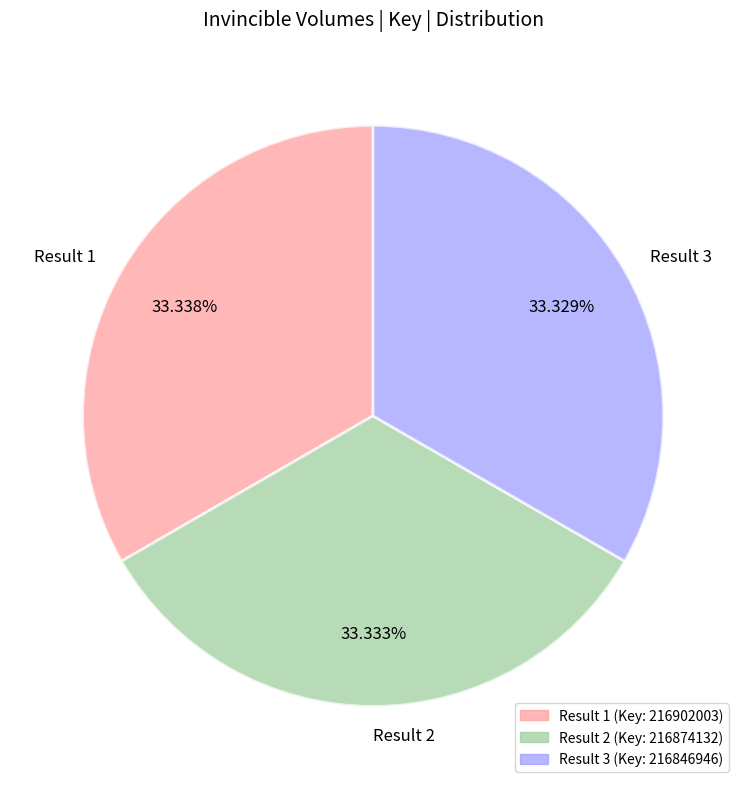

Approximately how many times larger is the value at Result 2 compared to Result 3?

1.0